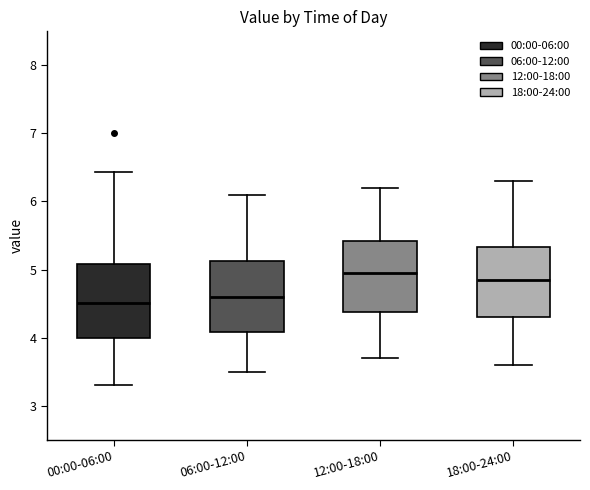

Reading left to right, transcribe this box plot: for each box, give where its median line is, the range the box spans, and where its two whiskers end, as read against the y-axis. The values are not printed on the chart, so give them approximately, as read against the axis.

00:00-06:00: median 4.5, box 4.0 to 5.1, whiskers 3.3 to 6.4
06:00-12:00: median 4.6, box 4.1 to 5.1, whiskers 3.5 to 6.1
12:00-18:00: median 5.0, box 4.4 to 5.4, whiskers 3.7 to 6.2
18:00-24:00: median 4.9, box 4.3 to 5.3, whiskers 3.6 to 6.3